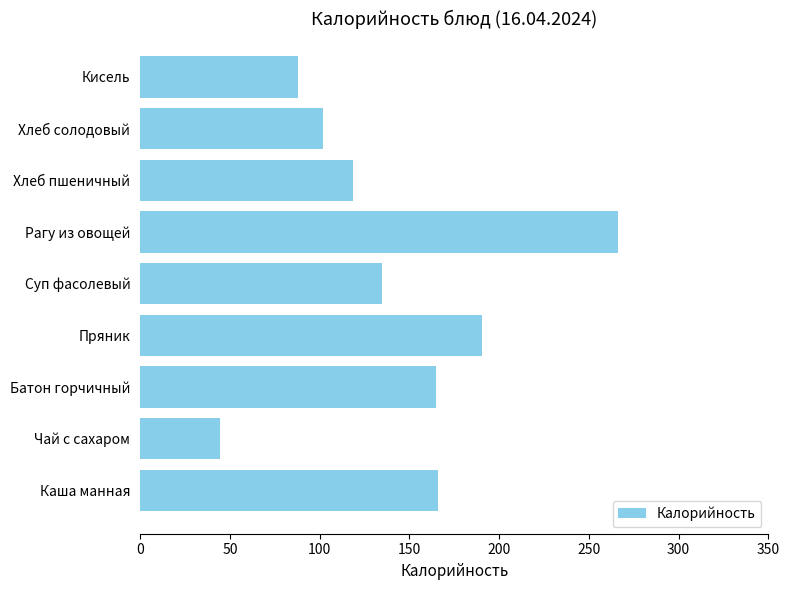

What is the maximum value shown in the chart?

266.0